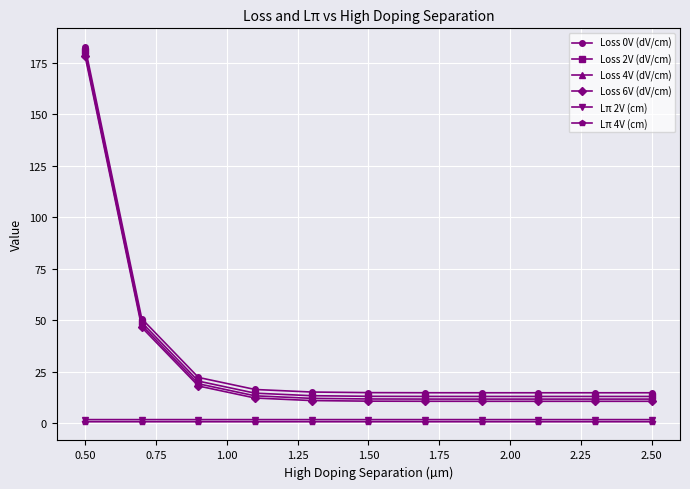

What is the maximum value for Lπ 2V (cm)?

1.7